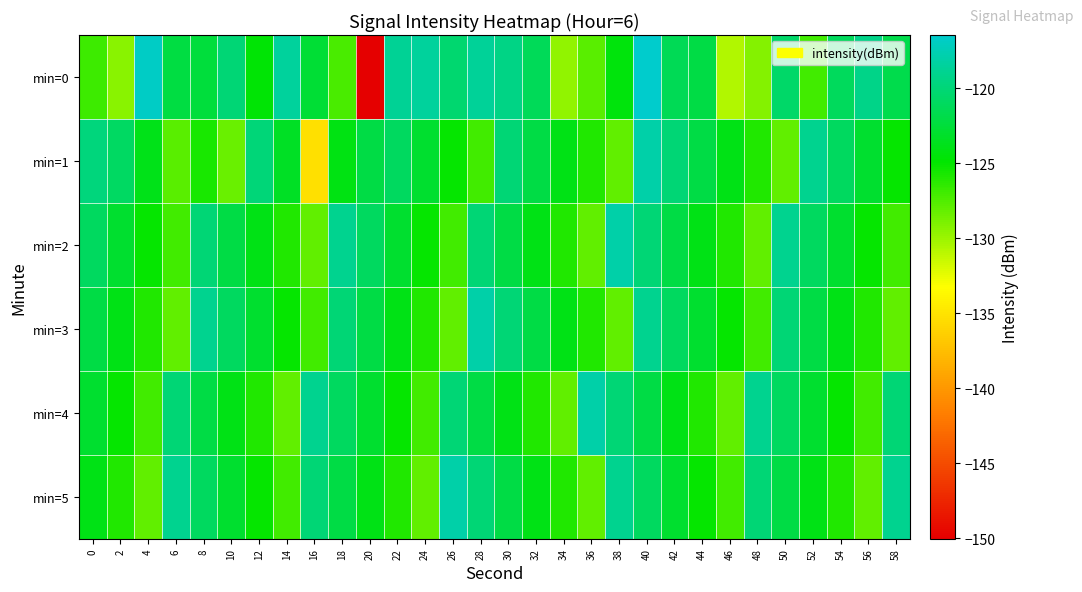

Reading left to right, transcribe all the data shown in this chart.

min=0: 0=-126.8	2=-129.4	4=-116.8	6=-122.2	8=-122.4	10=-120.0	12=-124.6	14=-118.5	16=-122.7	18=-127.2	20=-150.0	22=-118.7	24=-118.5	26=-120.3	28=-118.6	30=-119.4	32=-121.3	34=-129.6	36=-127.7	38=-124.4	40=-116.4	42=-121.4	44=-122.0	46=-130.7	48=-129.2	50=-120.5	52=-127.0	54=-121.1	56=-119.3	58=-121.8
min=1: 0=-119.8	2=-120.8	4=-123.9	6=-127.8	8=-125.7	10=-128.3	12=-119.9	14=-123.3	16=-135.2	18=-124.1	20=-122.0	22=-121.0	24=-123.0	26=-125.0	28=-127.0	30=-120.0	32=-122.0	34=-124.0	36=-126.0	38=-128.0	40=-118.0	42=-120.0	44=-122.0	46=-124.0	48=-126.0	50=-128.0	52=-119.0	54=-121.0	56=-123.0	58=-125.0
min=2: 0=-121.0	2=-123.0	4=-125.0	6=-127.0	8=-120.0	10=-122.0	12=-124.0	14=-126.0	16=-128.0	18=-119.0	20=-121.0	22=-123.0	24=-125.0	26=-127.0	28=-120.0	30=-122.0	32=-124.0	34=-126.0	36=-128.0	38=-118.0	40=-120.0	42=-122.0	44=-124.0	46=-126.0	48=-128.0	50=-119.0	52=-121.0	54=-123.0	56=-125.0	58=-127.0
min=3: 0=-122.0	2=-124.0	4=-126.0	6=-128.0	8=-119.0	10=-121.0	12=-123.0	14=-125.0	16=-127.0	18=-120.0	20=-122.0	22=-124.0	24=-126.0	26=-128.0	28=-118.0	30=-120.0	32=-122.0	34=-124.0	36=-126.0	38=-128.0	40=-119.0	42=-121.0	44=-123.0	46=-125.0	48=-127.0	50=-120.0	52=-122.0	54=-124.0	56=-126.0	58=-128.0
min=4: 0=-123.0	2=-125.0	4=-127.0	6=-120.0	8=-122.0	10=-124.0	12=-126.0	14=-128.0	16=-119.0	18=-121.0	20=-123.0	22=-125.0	24=-127.0	26=-120.0	28=-122.0	30=-124.0	32=-126.0	34=-128.0	36=-118.0	38=-120.0	40=-122.0	42=-124.0	44=-126.0	46=-128.0	48=-119.0	50=-121.0	52=-123.0	54=-125.0	56=-127.0	58=-120.0
min=5: 0=-124.0	2=-126.0	4=-128.0	6=-119.0	8=-121.0	10=-123.0	12=-125.0	14=-127.0	16=-120.0	18=-122.0	20=-124.0	22=-126.0	24=-128.0	26=-118.0	28=-120.0	30=-122.0	32=-124.0	34=-126.0	36=-128.0	38=-119.0	40=-121.0	42=-123.0	44=-125.0	46=-127.0	48=-120.0	50=-122.0	52=-124.0	54=-126.0	56=-128.0	58=-119.0